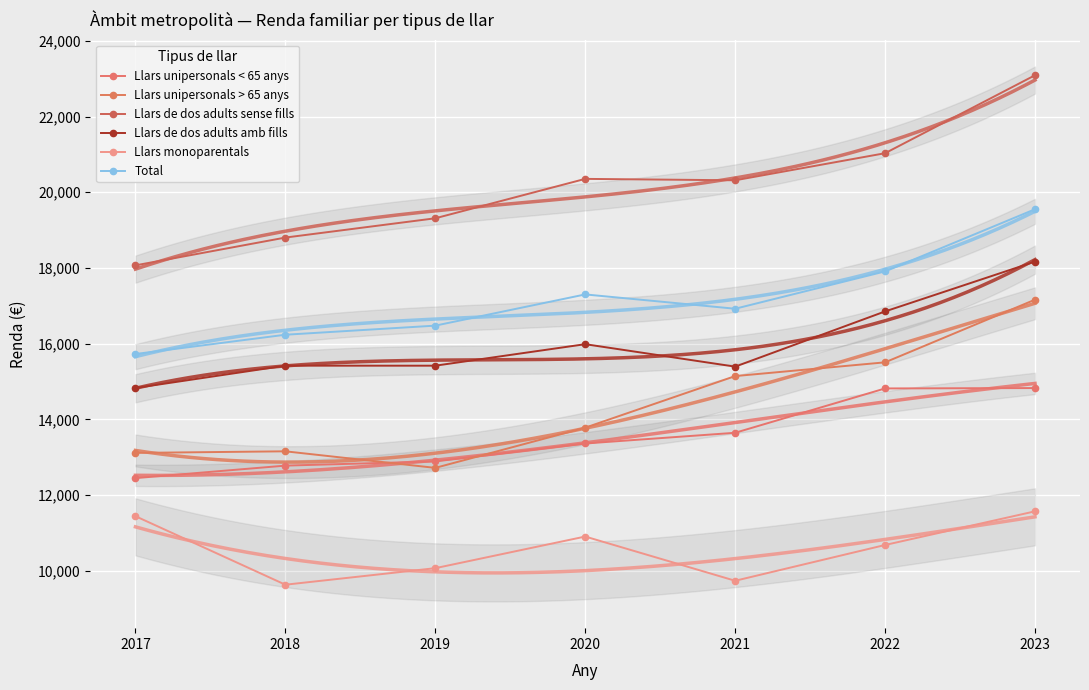

How many data points in Llars monoparentals are less than 10684?

3